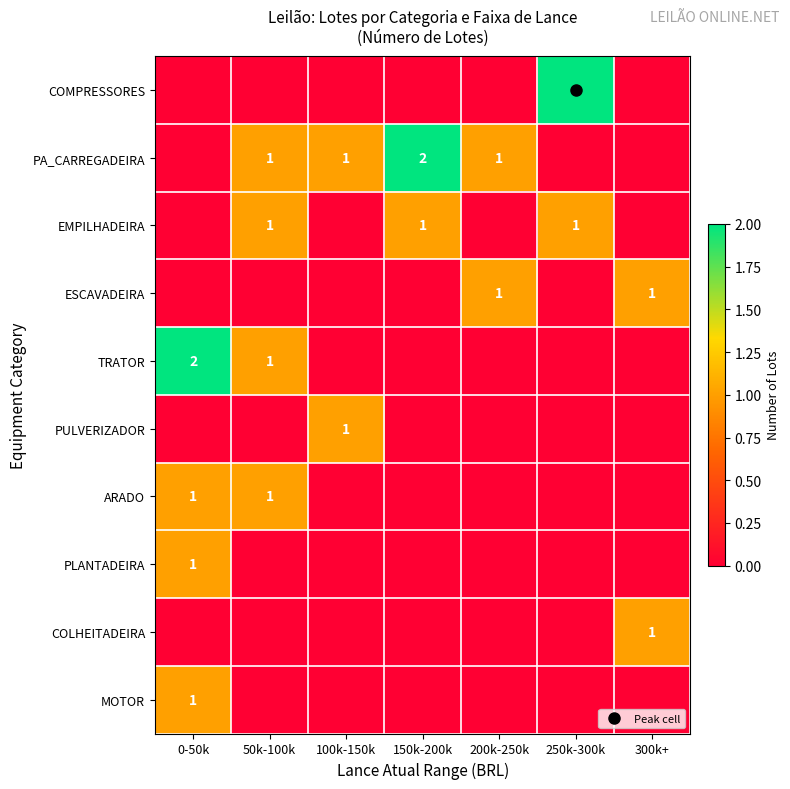

Count the EMPILHADEIRA values in the range 0 to 1.

7